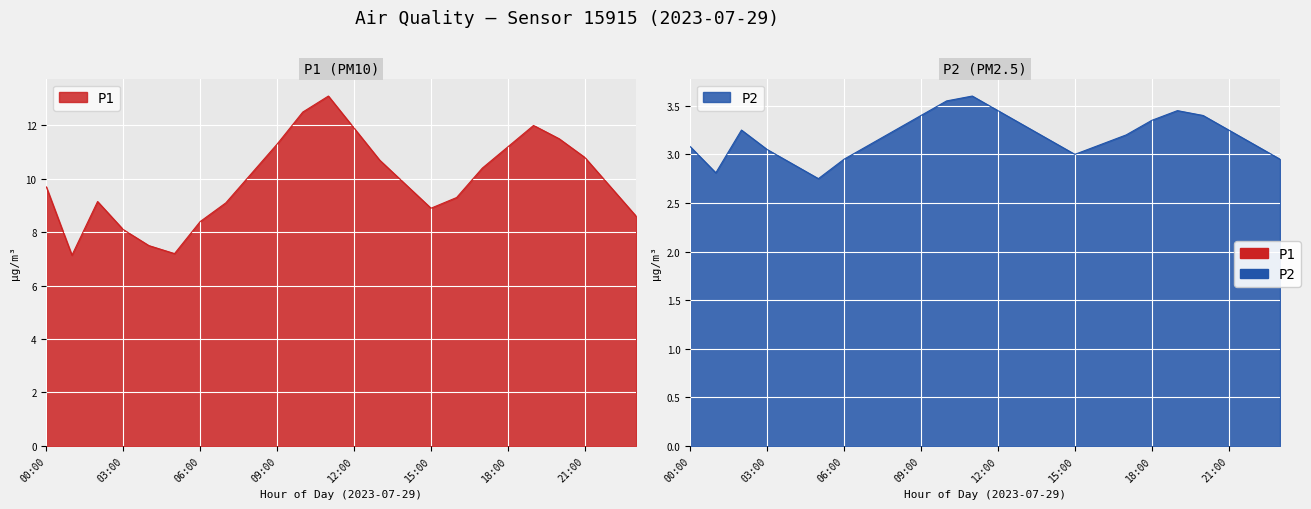

Where does the P1 series first go above 9?

00:00